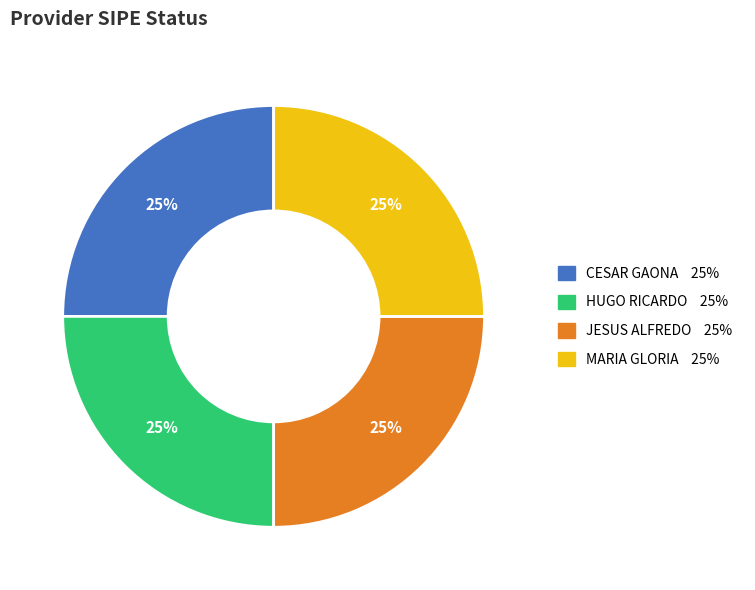

How many slices are in this pie chart?

4